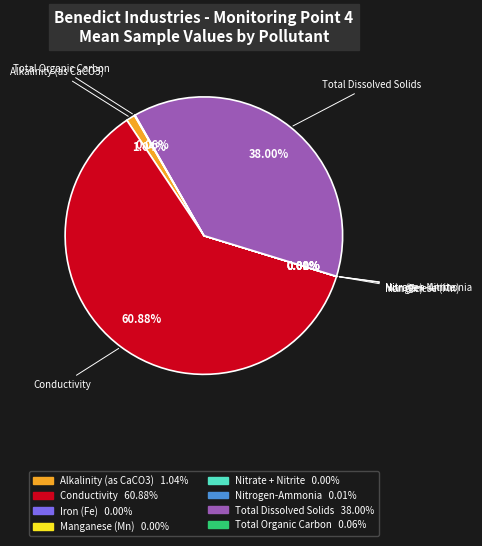

Which slice is the largest?

Conductivity